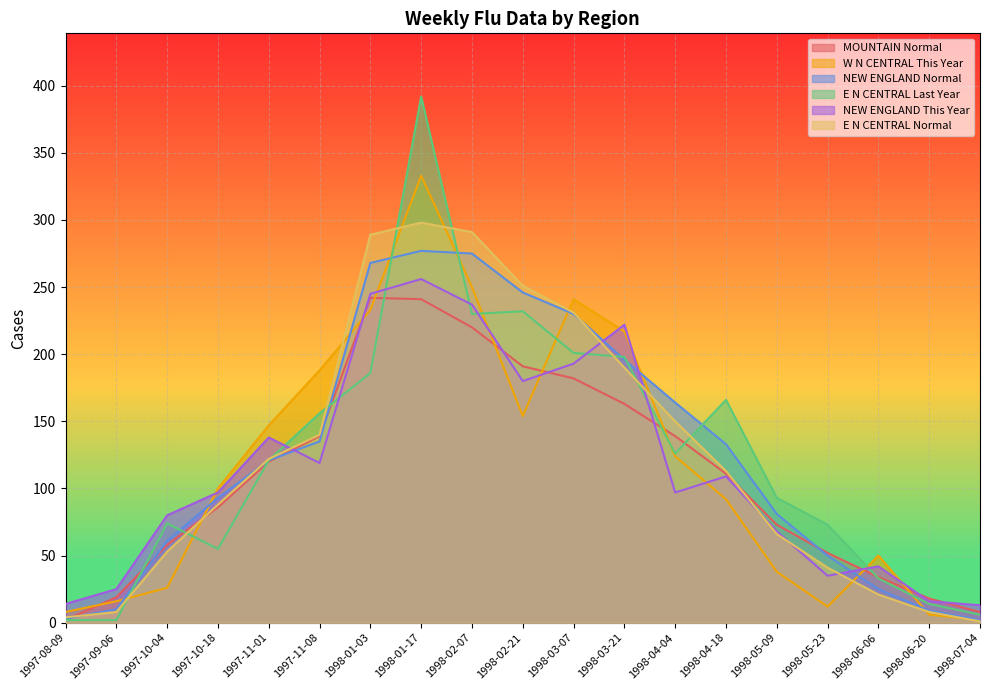

Which series ends up on top after the final intersection of W N CENTRAL This Year and NEW ENGLAND Normal?

NEW ENGLAND Normal